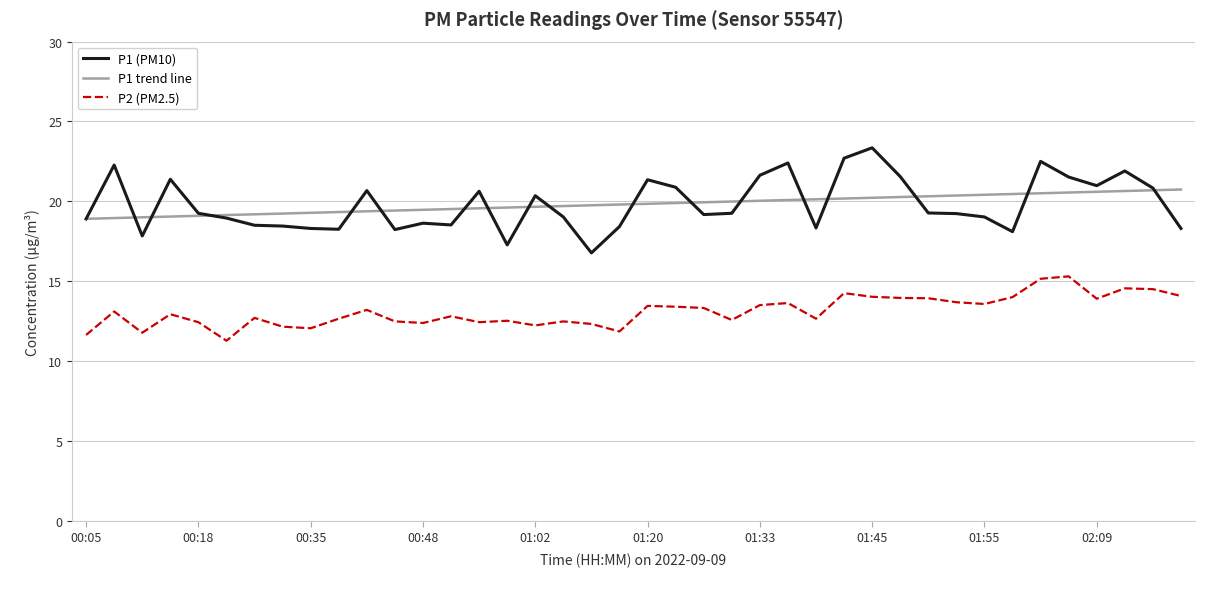

Which series has the largest range (max minus min)?

P1 (PM10)